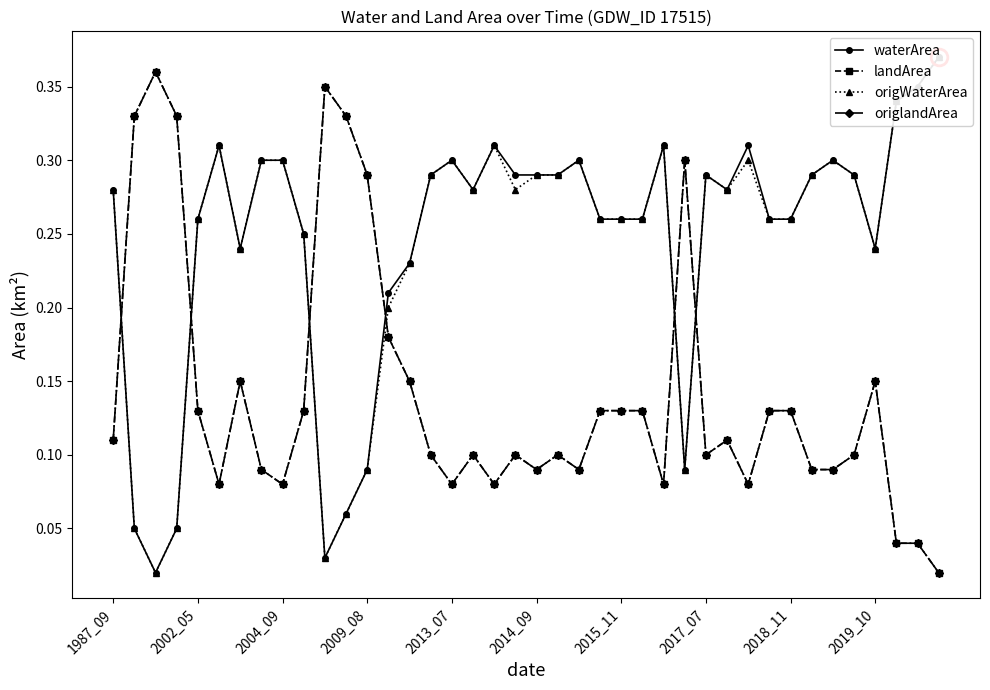

True or false: origWaterArea has a value of 0.0 at 10.

True